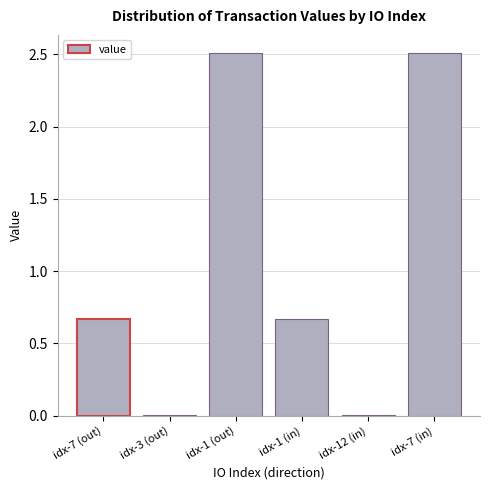

How many data points does each series have?

6